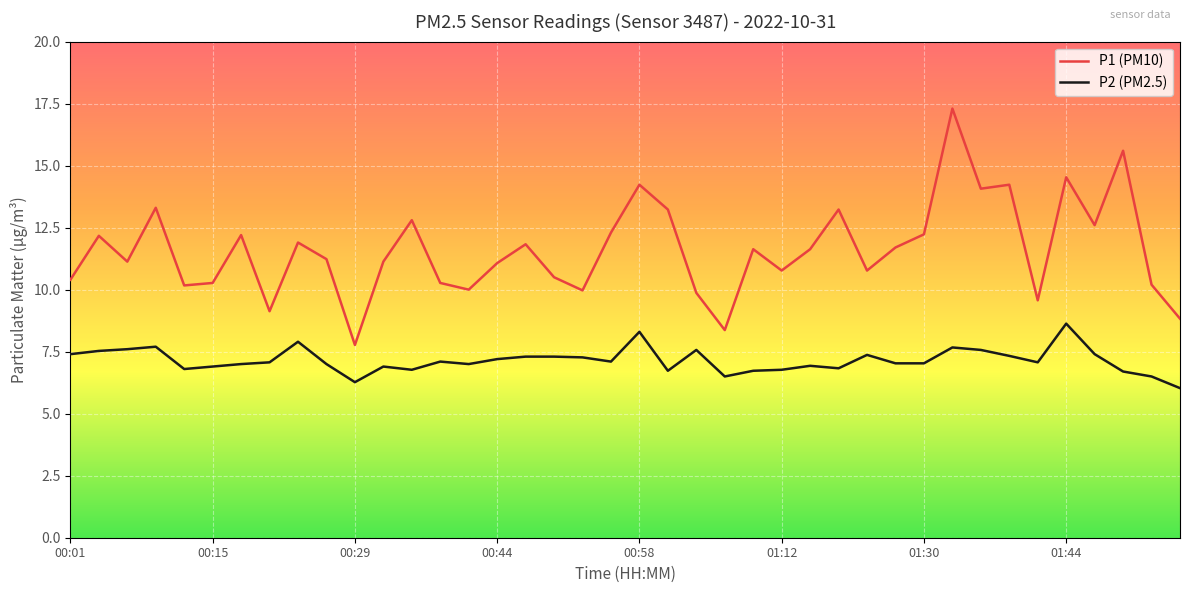

True or false: P1 (PM10) and P2 (PM2.5) cross at least once.

False